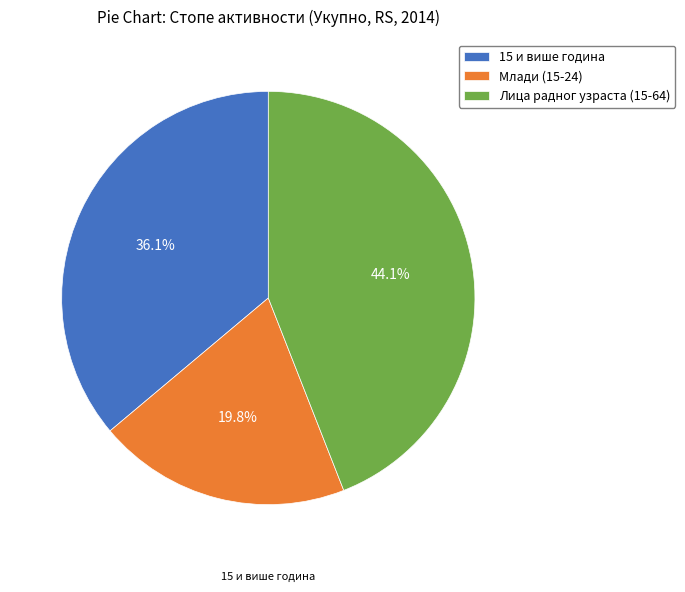

To the nearest percent, what is the average slice percentage?

33%